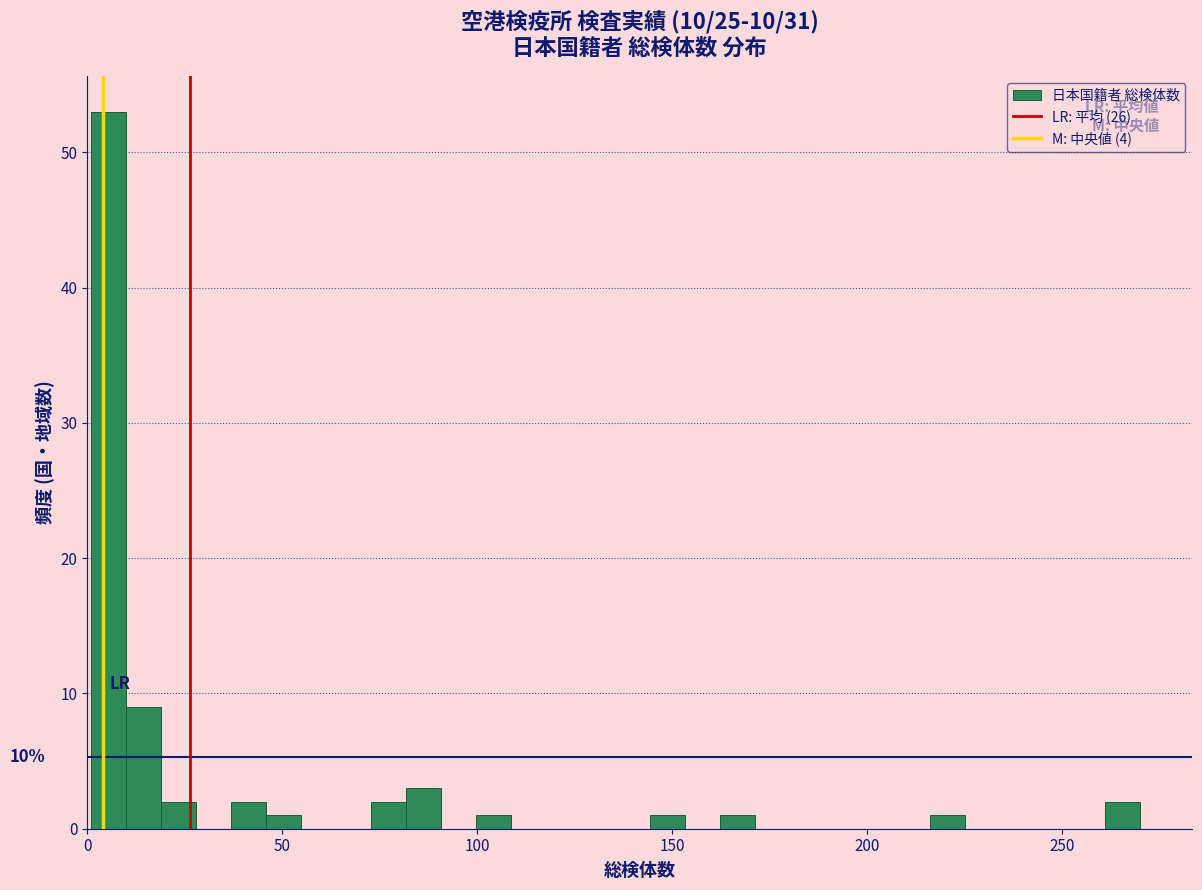

Read against the x-axis, roughly where is the centre of the tallest bar?

5